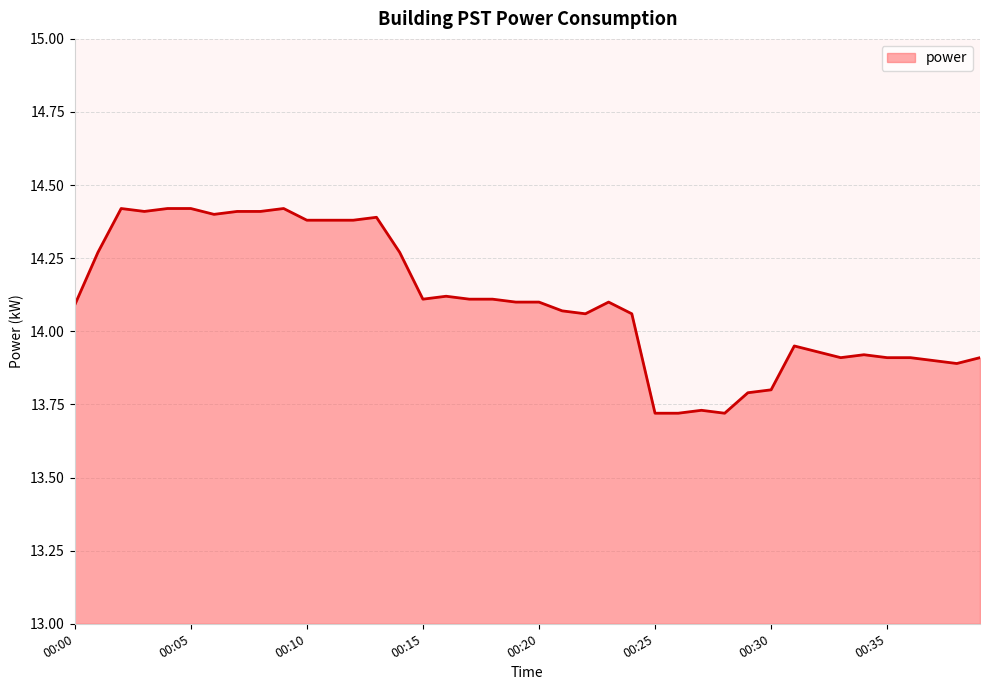

What is the difference between the maximum and minimum values?

0.7